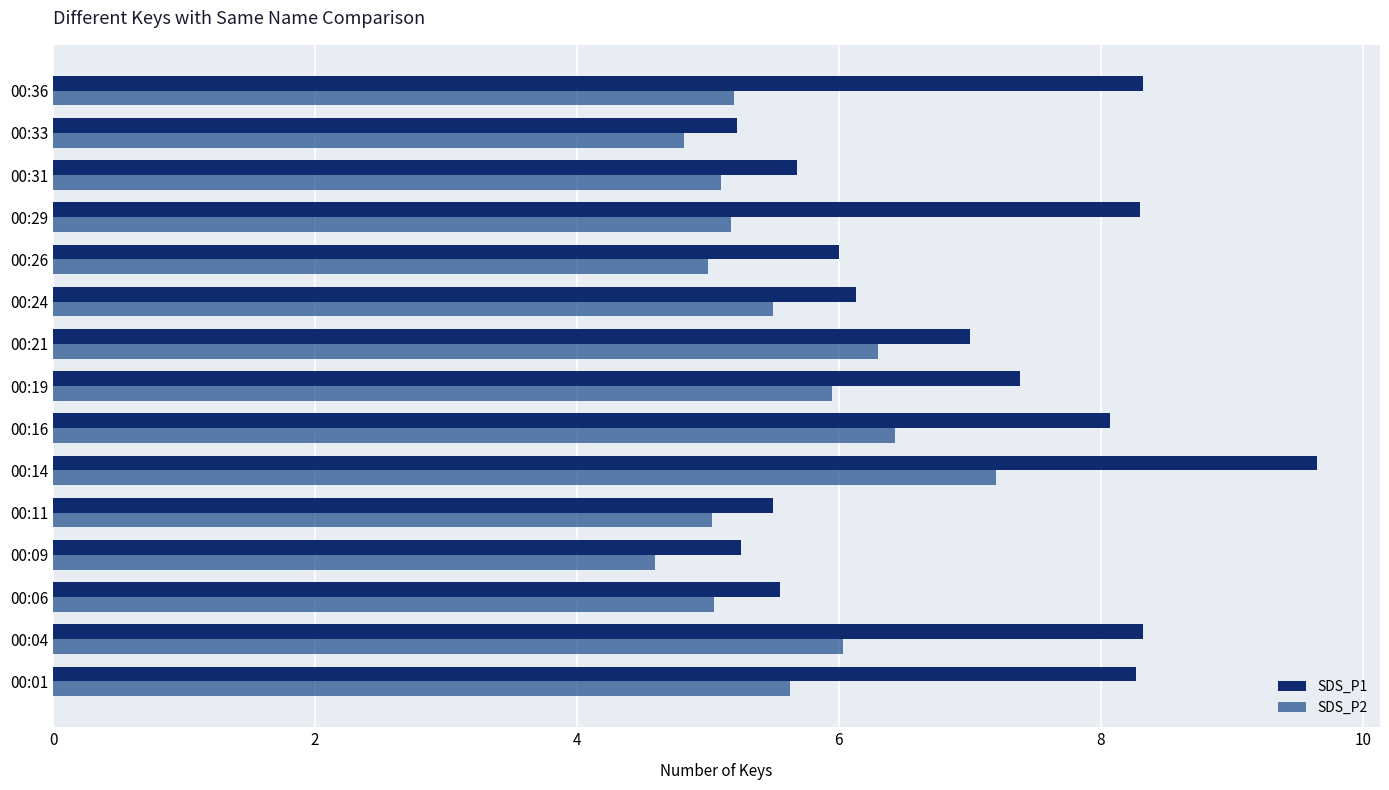

The value of SDS_P1 at 00:24 is 6.1. True or false?

True